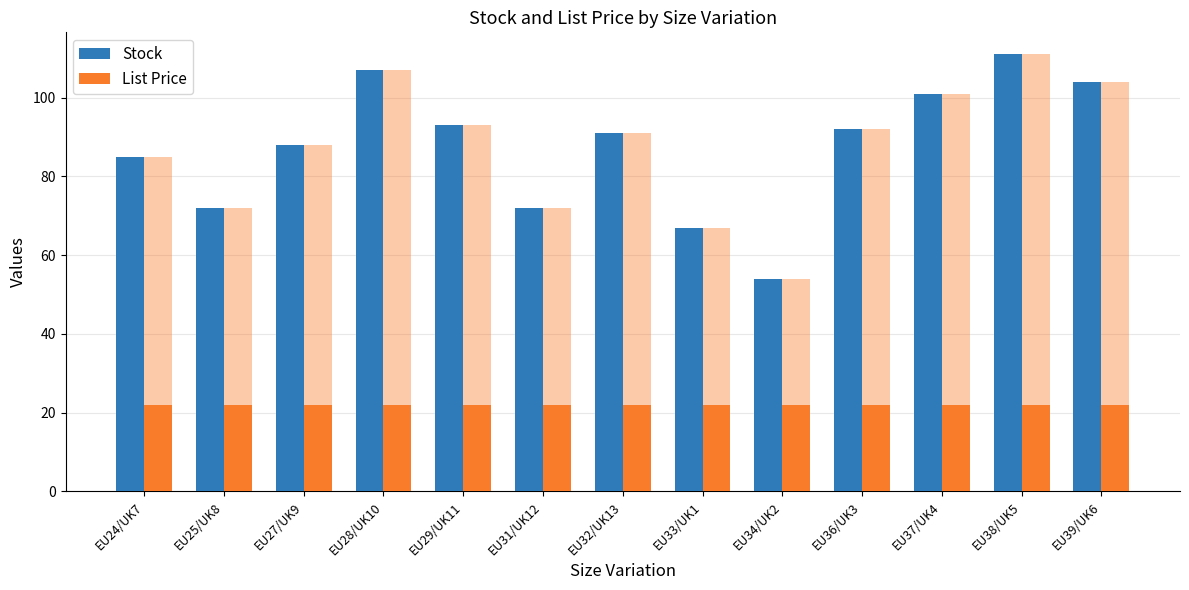

How many bars are there in each group?

2